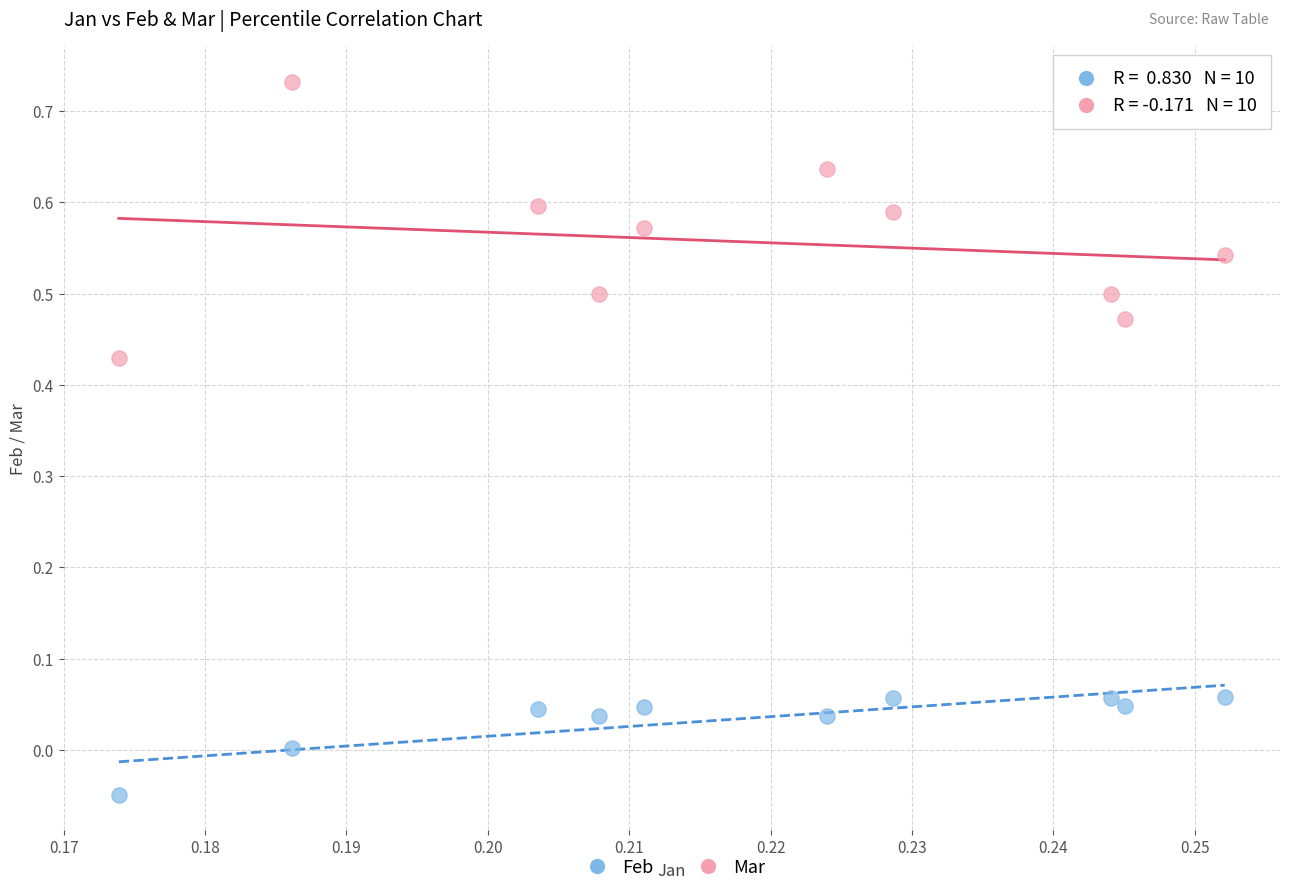

Which series contains the highest Y value?

Mar